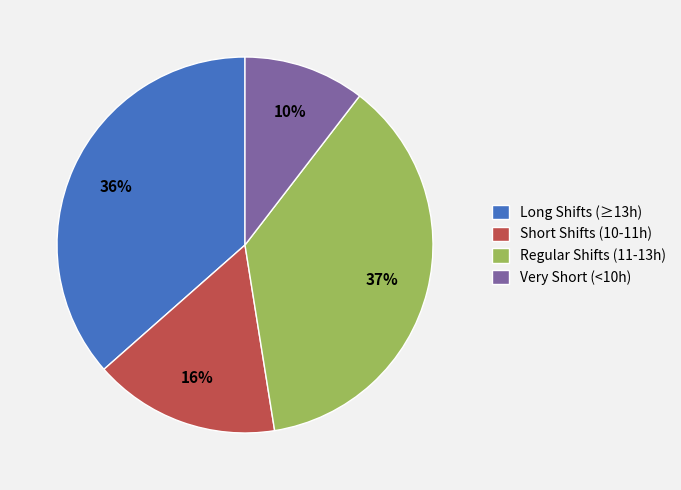

Which slice is the largest?

Regular Shifts (11-13h)